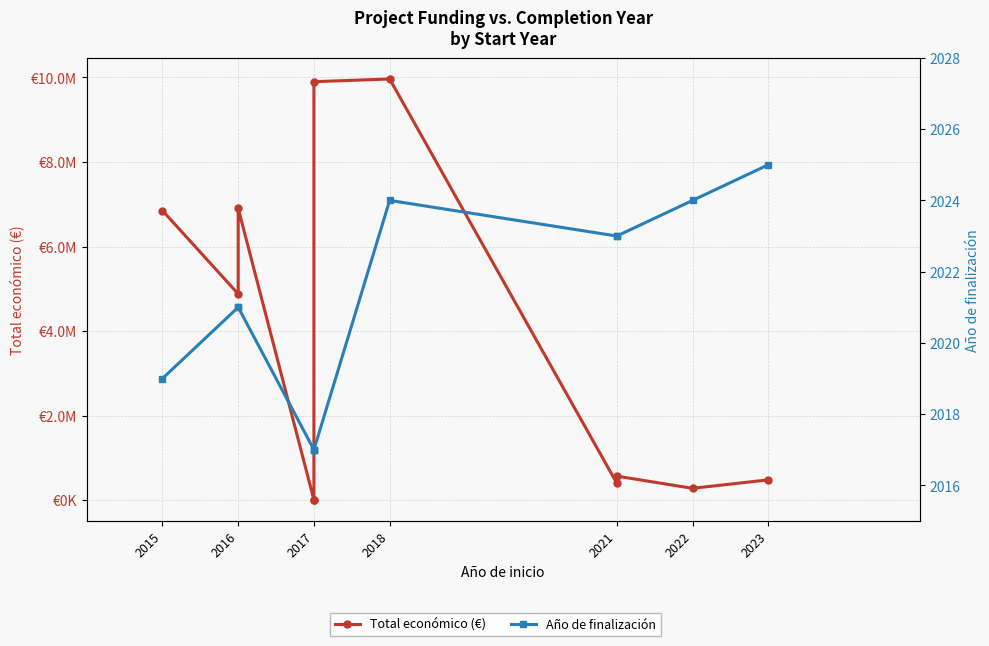

What position from the left is 2017?

3